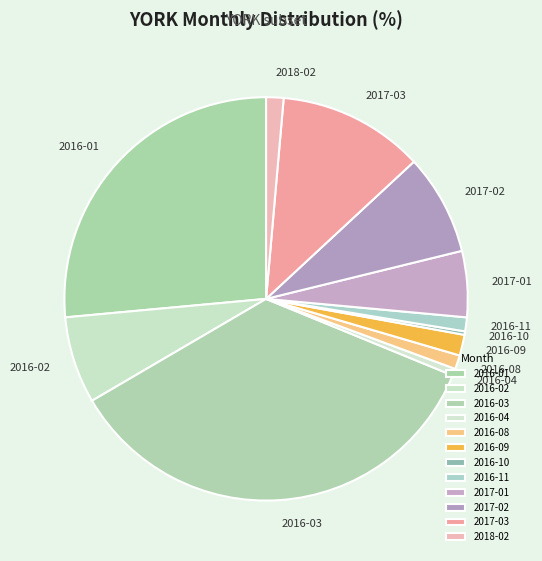

Is there a majority slice in this chart?

No